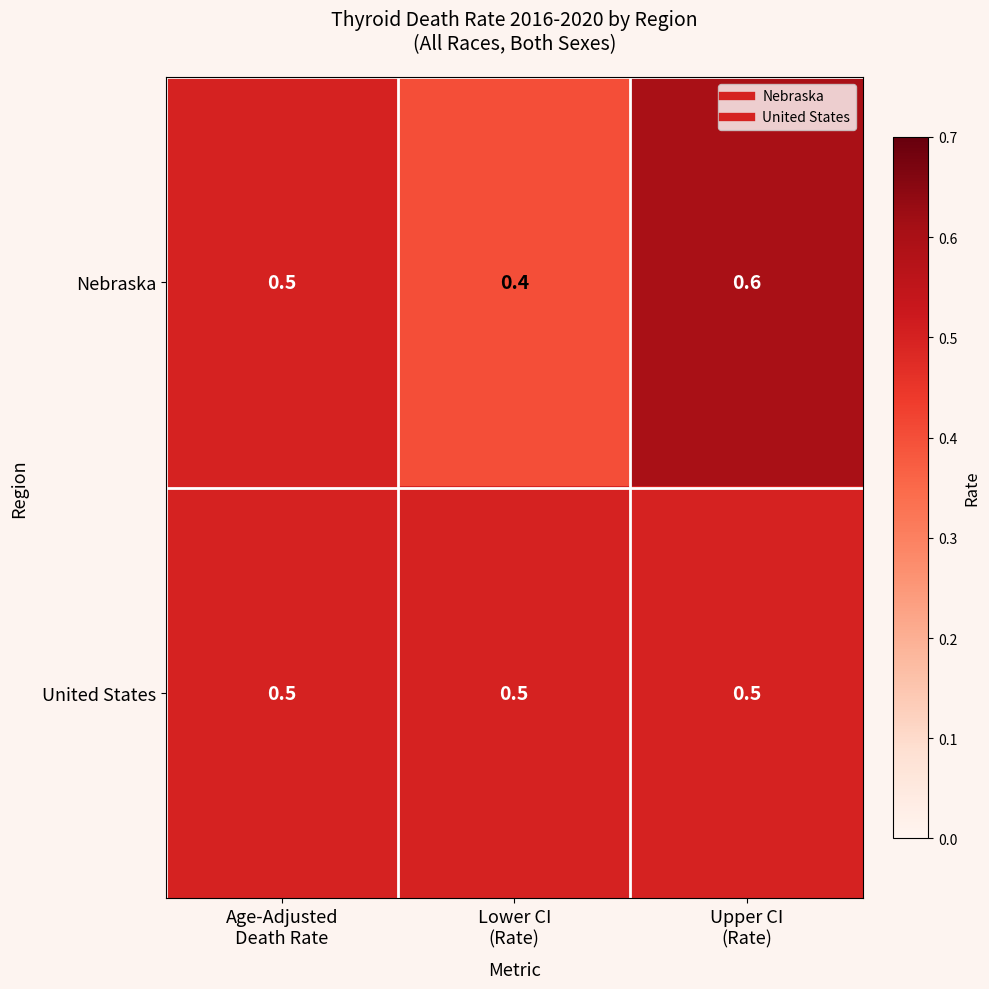

Rank the series by their maximum value, from lowest to highest.

United States, Nebraska